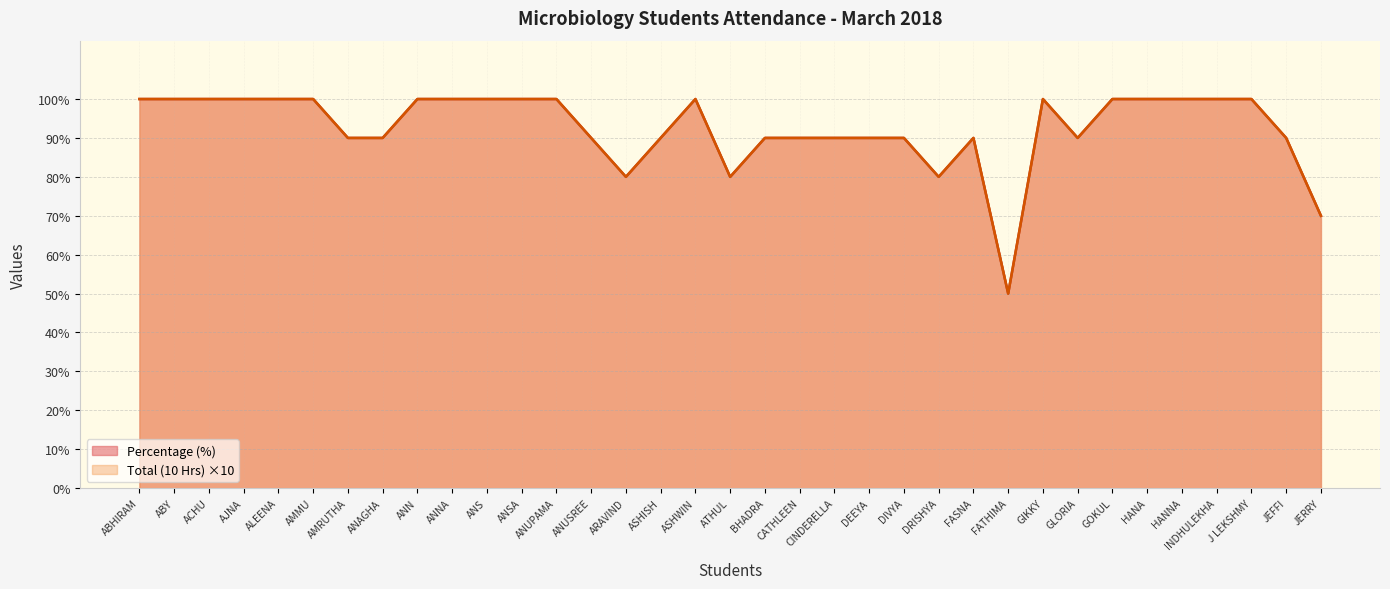

Read the Total (10 Hrs) value at ANSA, to the nearest 10.

100